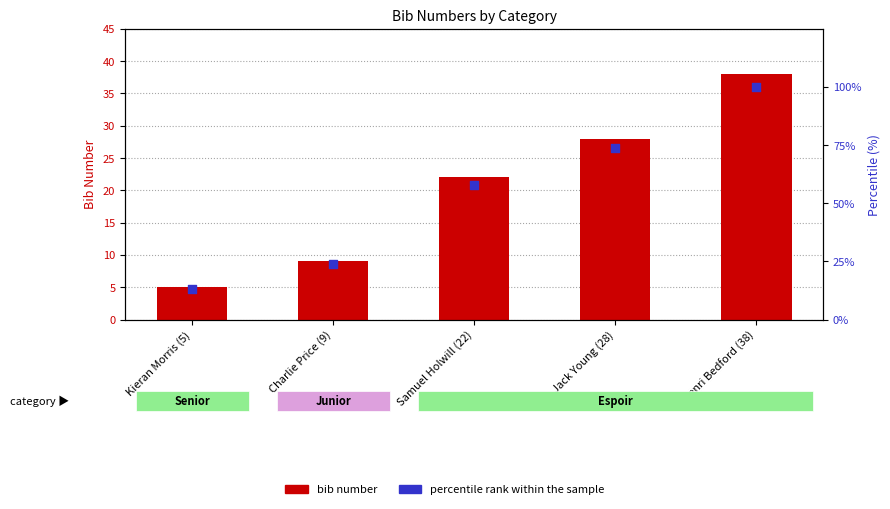

Which series contains the lowest Y value?

bib number